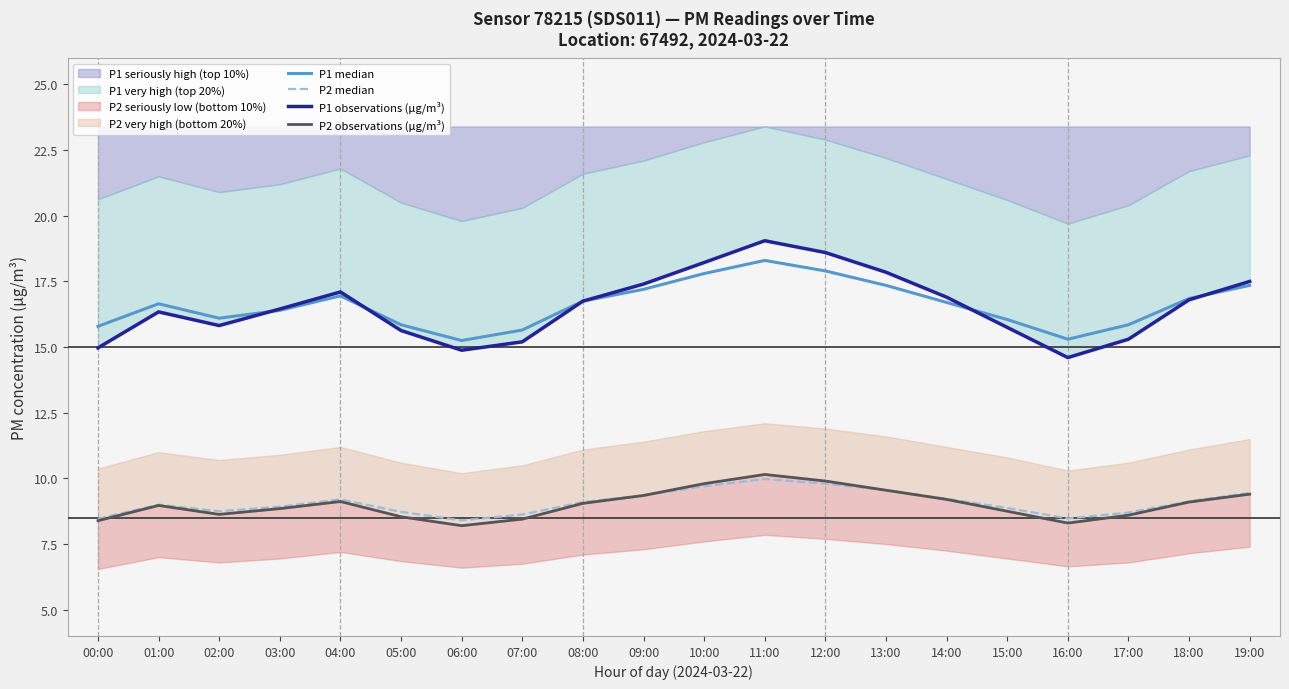

Count the number of data series in this chart.

4